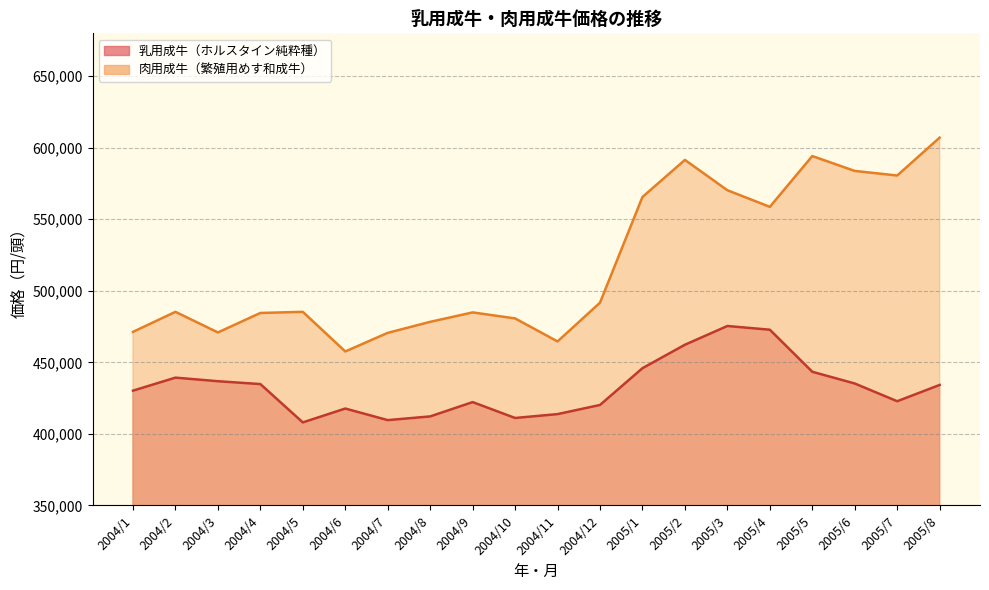

Where is the first local maximum for 乳用成牛（ホルスタイン純粋種）?

2004/2